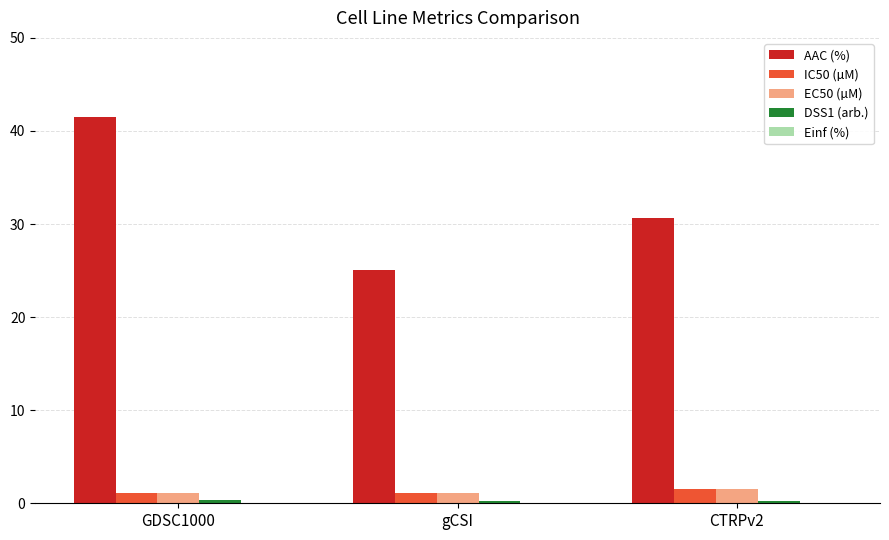

Which series has the widest spread of values?

AAC (%)